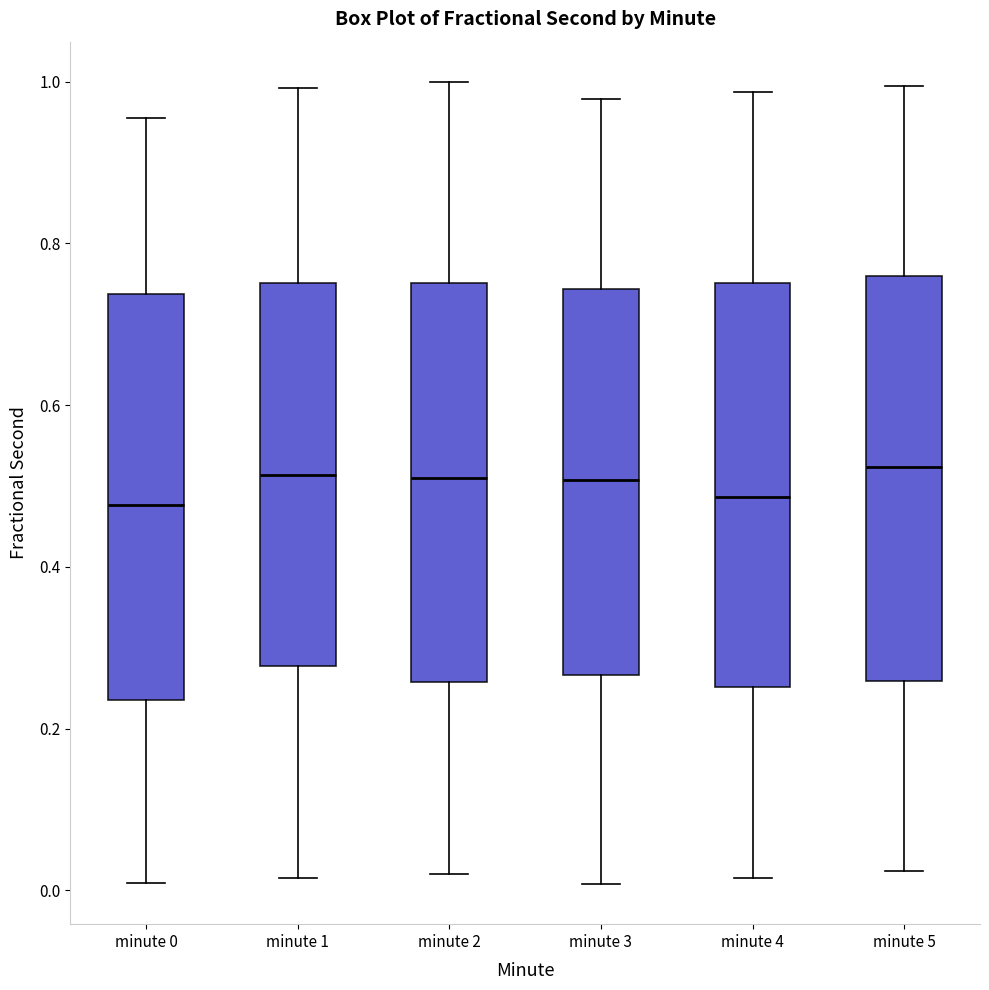

Reading left to right, transcribe this box plot: for each box, give where its median line is, the range the box spans, and where its two whiskers end, as read against the y-axis. The values are not printed on the chart, so give them approximately, as read against the axis.

minute 0: median 0.48, box 0.24 to 0.74, whiskers 0.00 to 0.96
minute 1: median 0.52, box 0.28 to 0.76, whiskers 0.02 to 1.00
minute 2: median 0.52, box 0.26 to 0.76, whiskers 0.02 to 1.00
minute 3: median 0.50, box 0.26 to 0.74, whiskers 0.00 to 0.98
minute 4: median 0.48, box 0.26 to 0.76, whiskers 0.02 to 0.98
minute 5: median 0.52, box 0.26 to 0.76, whiskers 0.02 to 1.00